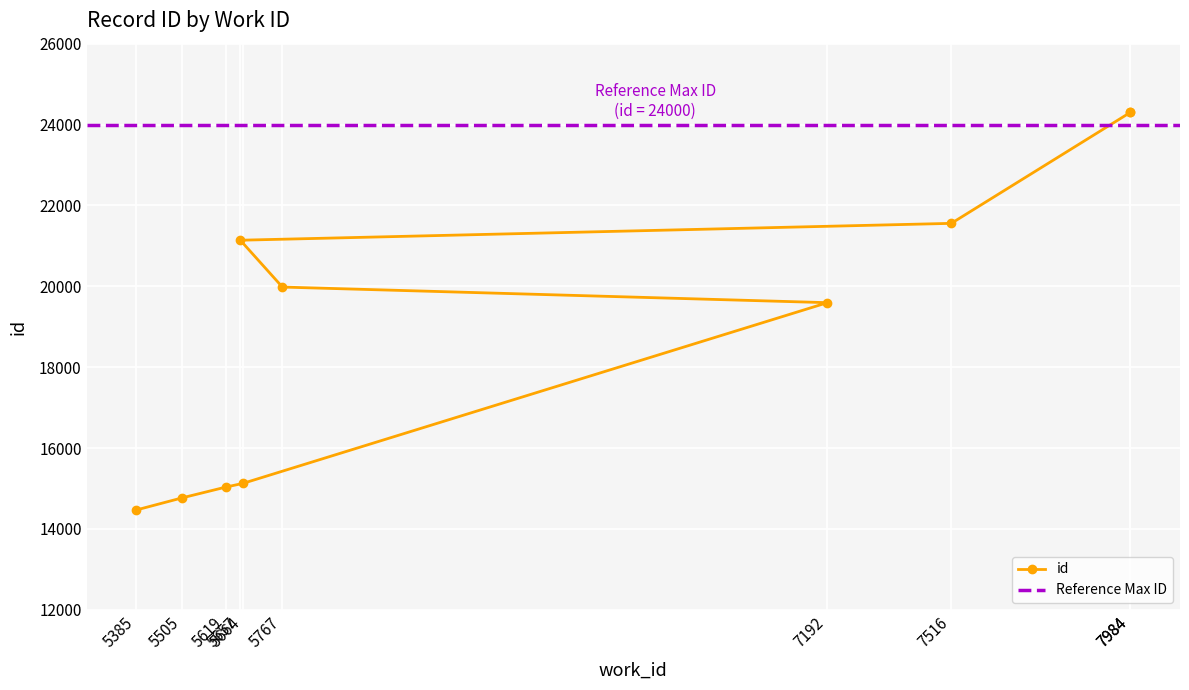

The chart shows a value of 15128 at 5664. True or false?

True